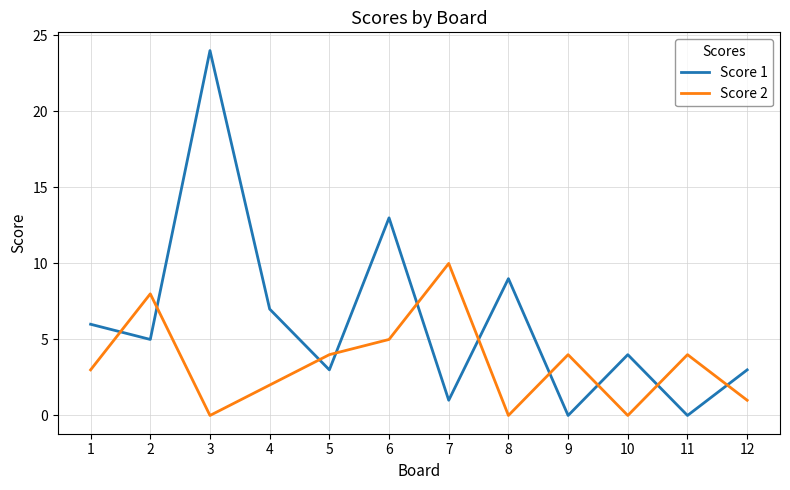

What is the maximum value shown in the chart?

24